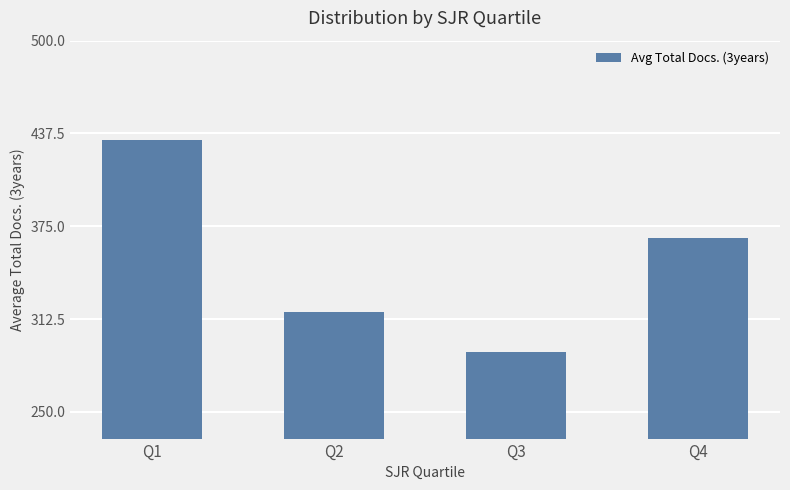

What is the difference between the second highest and minimum values?

76.9